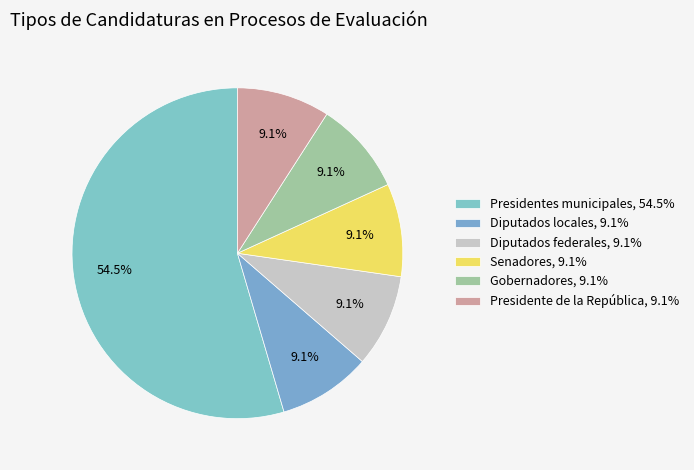

Count the number of slices in the pie.

6